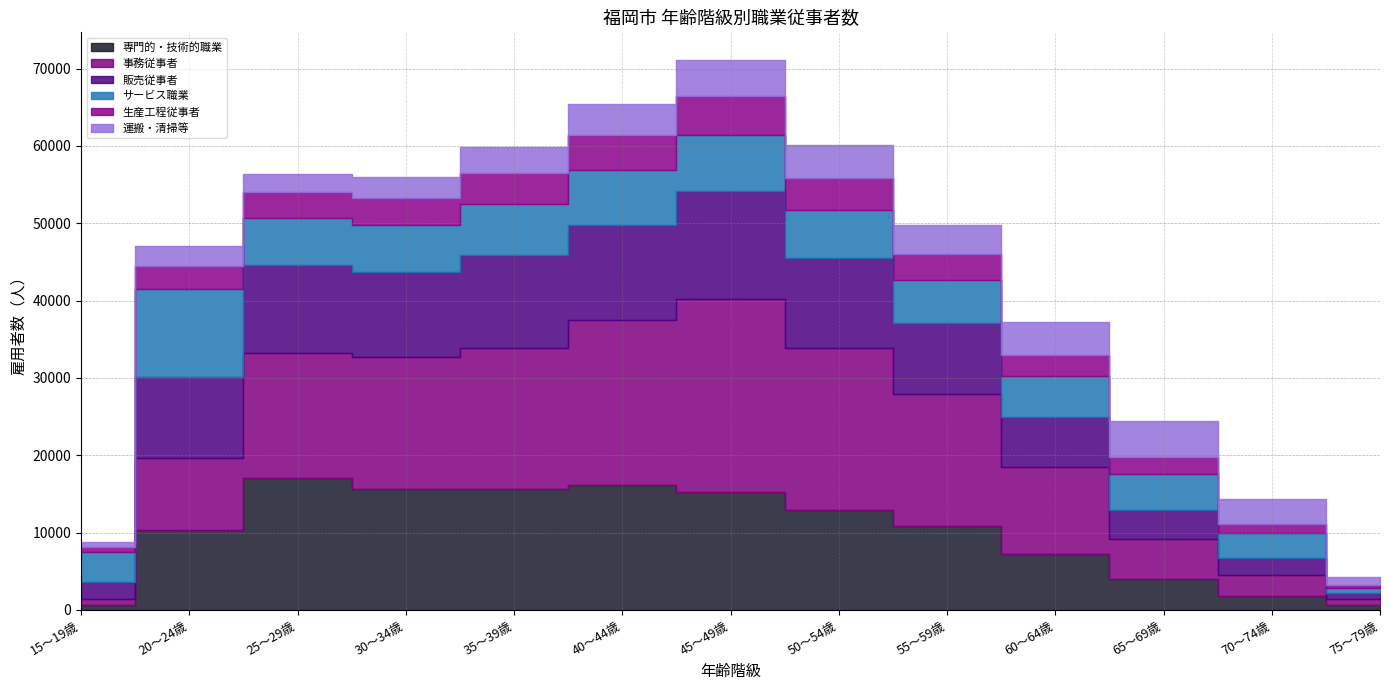

Which series has the largest range (max minus min)?

事務従事者